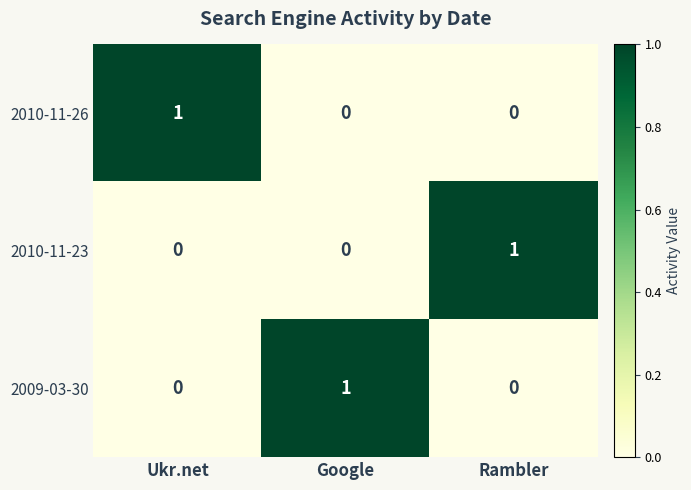

The value of 2010-11-23 at Google is -1. True or false?

False